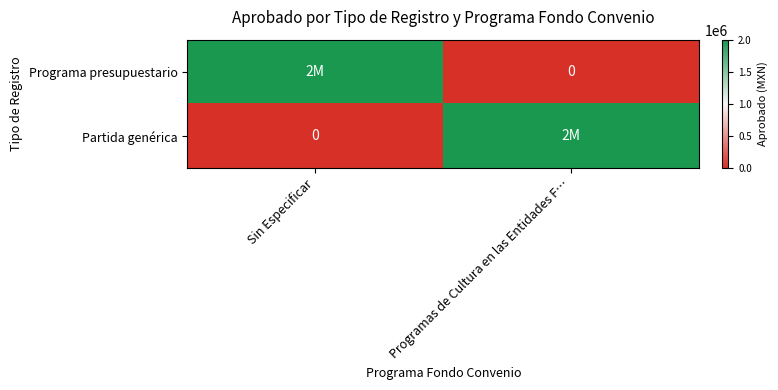

Rank the series at Sin Especificar from lowest to highest value.

Partida genérica, Programa presupuestario